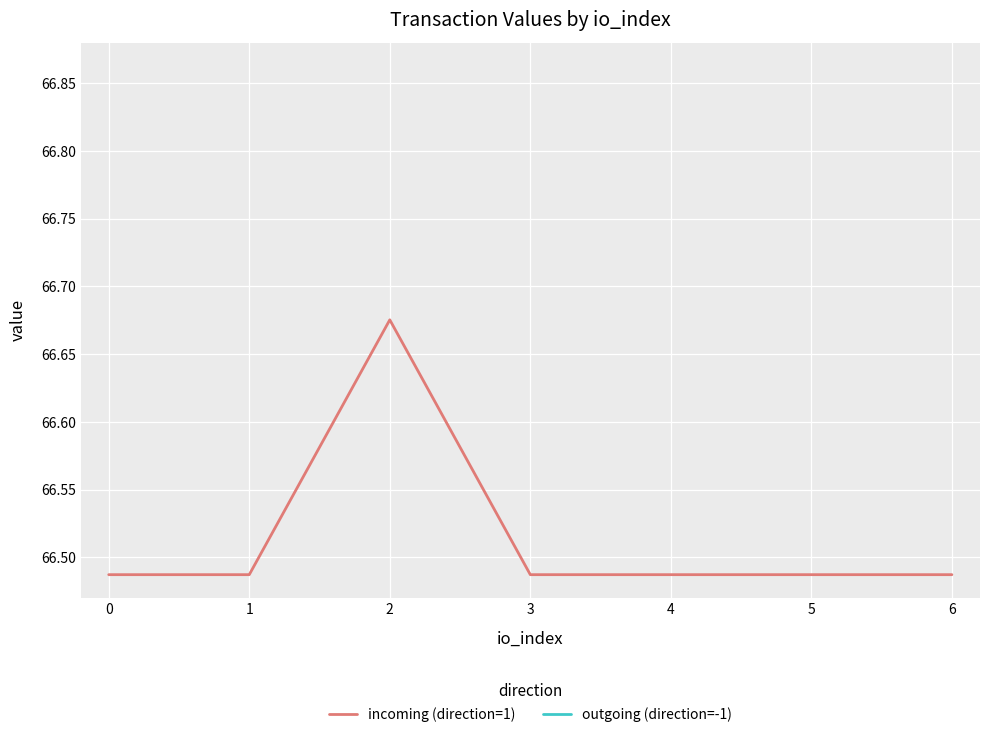

How many incoming (direction=1) values are between 66 and 67?

7